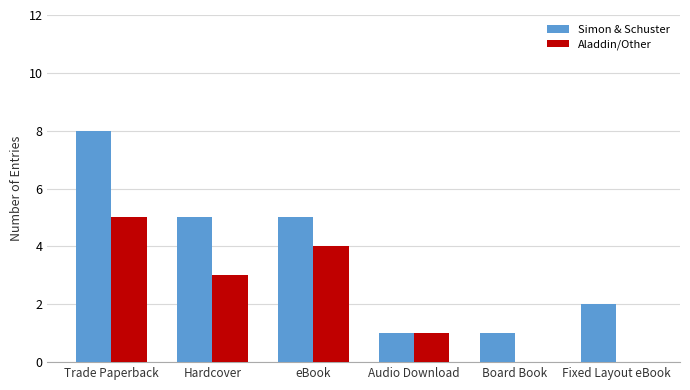

How many groups of bars are there?

6